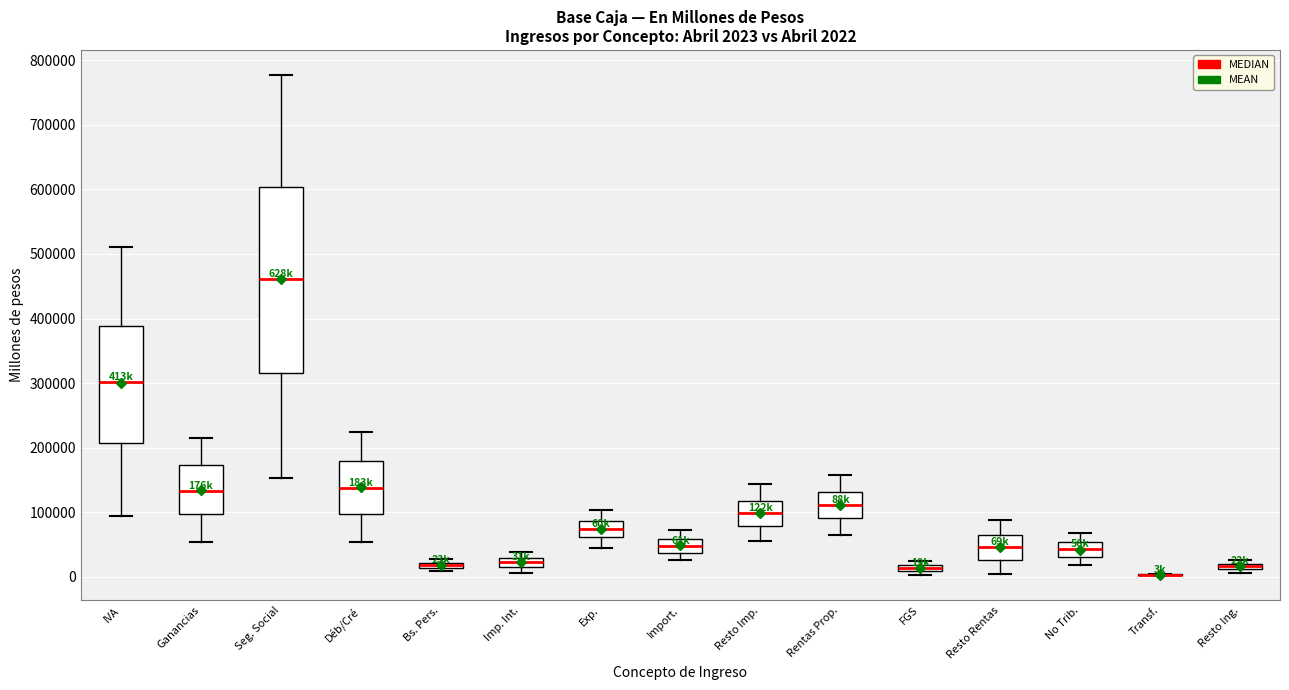

Comparing the boxes themselves (not the whiskers), which one is the tallest?

Seg. Social